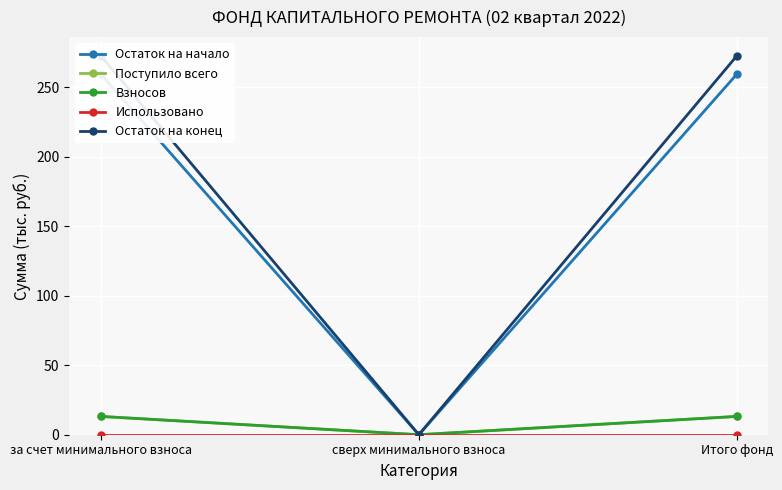

Between за счет минимального взноса and Итого фонд, which is larger?

за счет минимального взноса